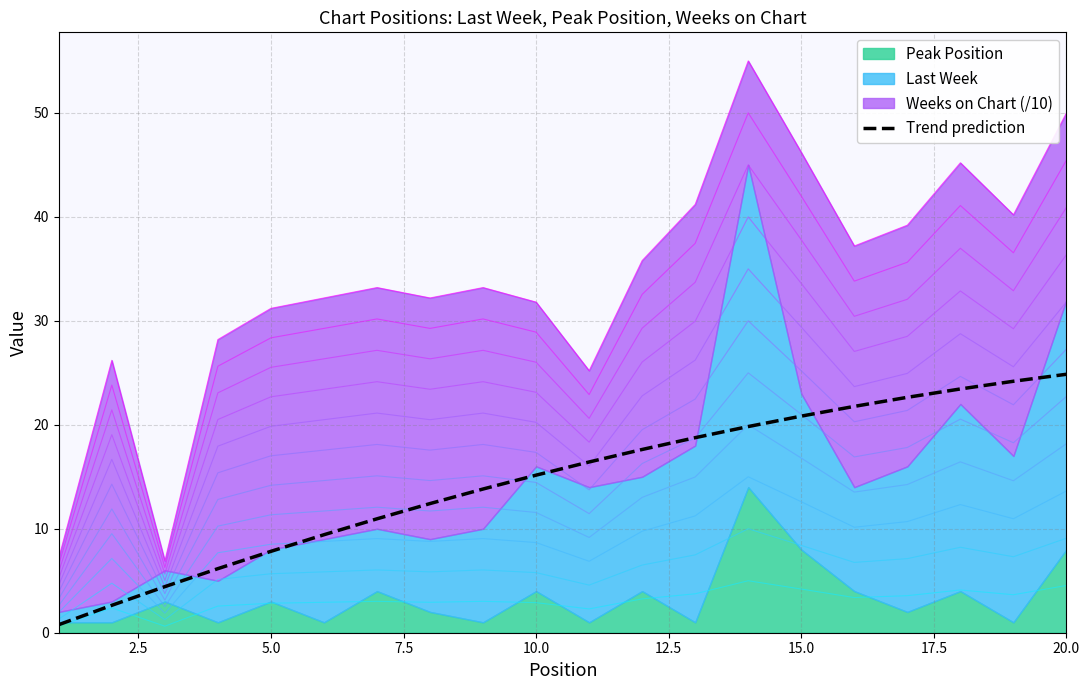

How many data points does each series have?

20